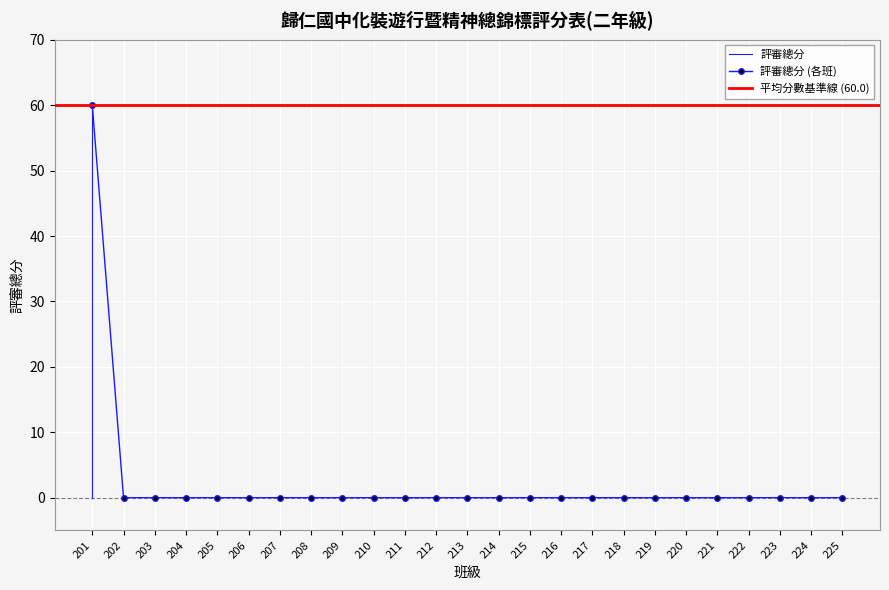

True or false: the data shows -39 at 205.

False